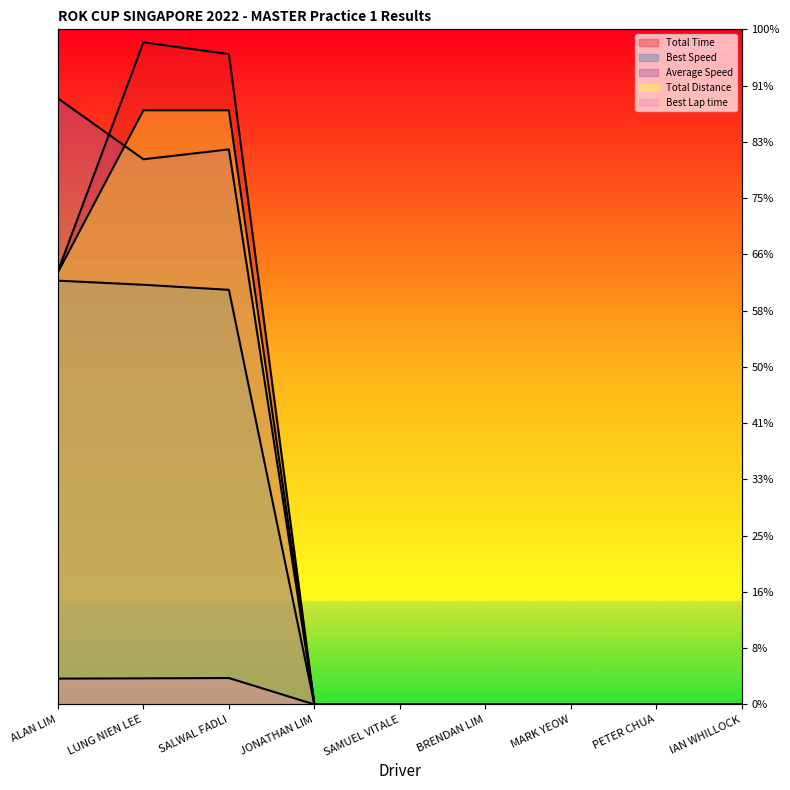

Which series has the largest range (max minus min)?

Total Time